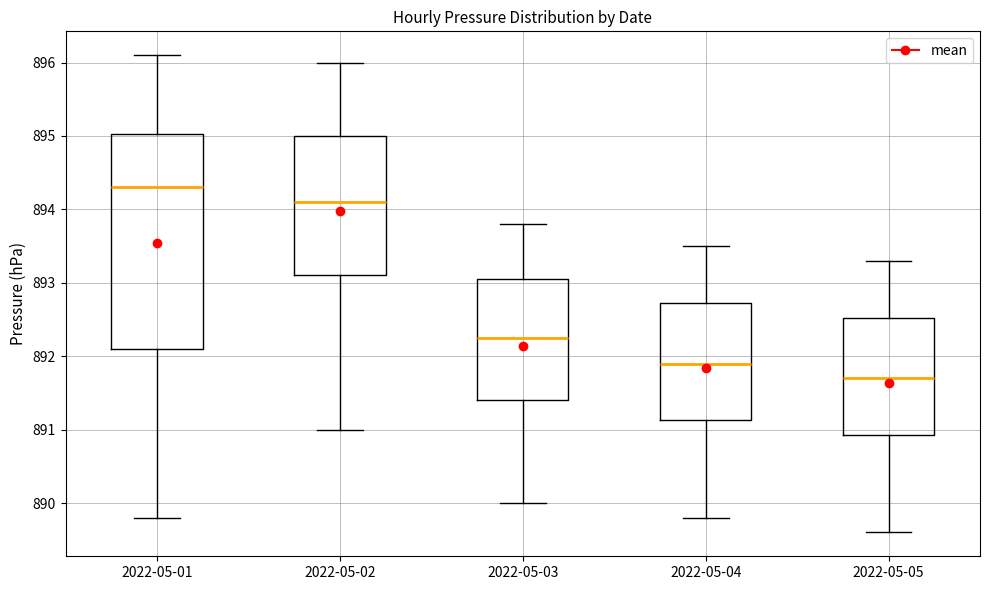

Reading left to right, transcribe this box plot: for each box, give where its median line is, the range the box spans, and where its two whiskers end, as read against the y-axis. The values are not printed on the chart, so give them approximately, as read against the axis.

2022-05-01: median 894.3, box 892.1 to 895.0, whiskers 889.8 to 896.1
2022-05-02: median 894.1, box 893.1 to 895.0, whiskers 891.0 to 896.0
2022-05-03: median 892.3, box 891.4 to 893.1, whiskers 890.0 to 893.8
2022-05-04: median 891.9, box 891.1 to 892.7, whiskers 889.8 to 893.5
2022-05-05: median 891.7, box 890.9 to 892.5, whiskers 889.6 to 893.3